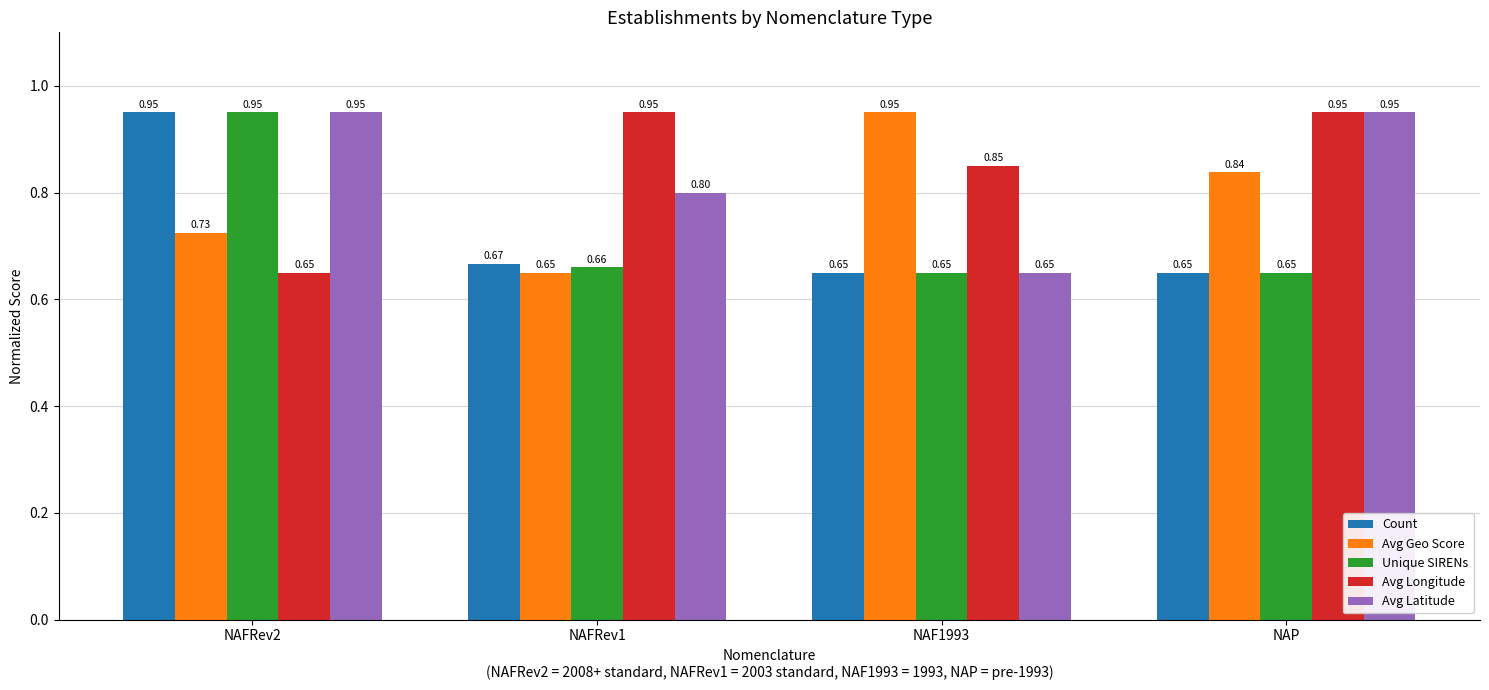

What is the spread (max minus min) of values at NAFRev1?

0.3